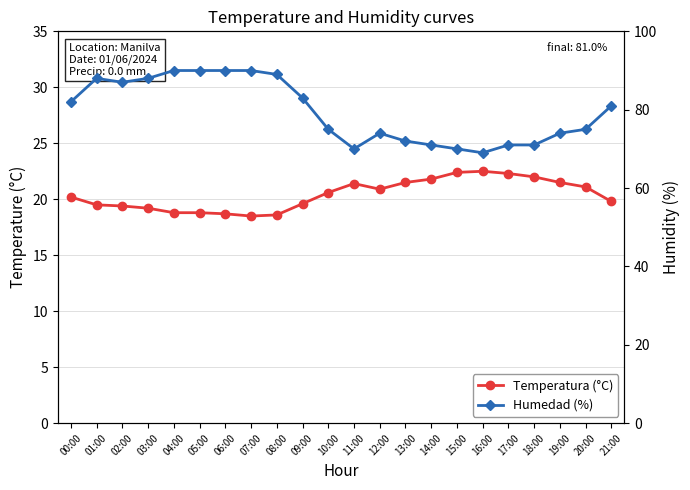

What is the maximum value shown in the chart?

90.0